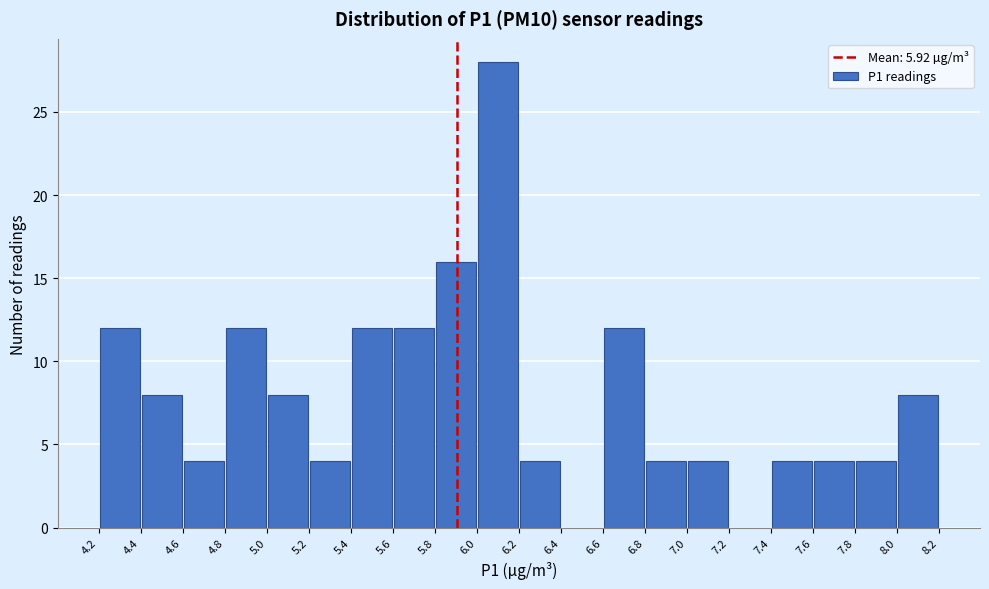

Reading left to right, list every bar in this chart as the range it spans on the x-axis followed by its height. The values are not printed on the chart, so give them approximately, as read against the axis.

4.2 to 4.4: 12
4.4 to 4.6: 8
4.6 to 4.8: 4
4.8 to 5.0: 12
5.0 to 5.2: 8
5.2 to 5.4: 4
5.4 to 5.6: 12
5.6 to 5.8: 12
5.8 to 6.0: 16
6.0 to 6.2: 28
6.2 to 6.4: 4
6.4 to 6.6: 0
6.6 to 6.8: 12
6.8 to 7.0: 4
7.0 to 7.2: 4
7.2 to 7.4: 0
7.4 to 7.6: 4
7.6 to 7.8: 4
7.8 to 8.0: 4
8.0 to 8.2: 8